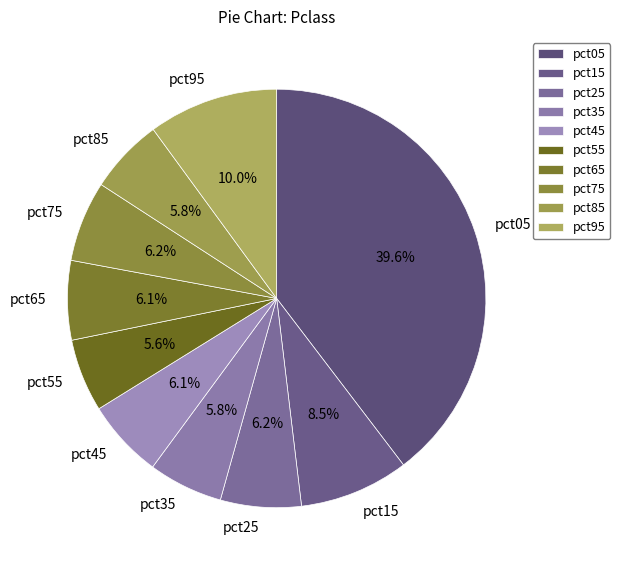

To the nearest percent, what is the combined percentage of pct05 and pct15?

48%